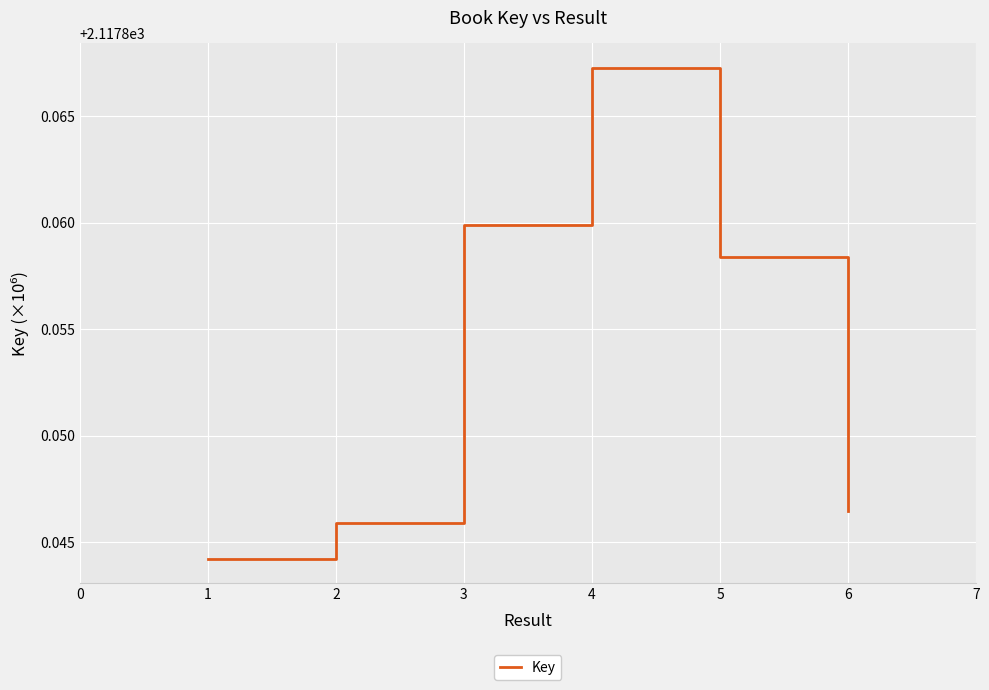

True or false: the data shows 607.1 at 1.

False